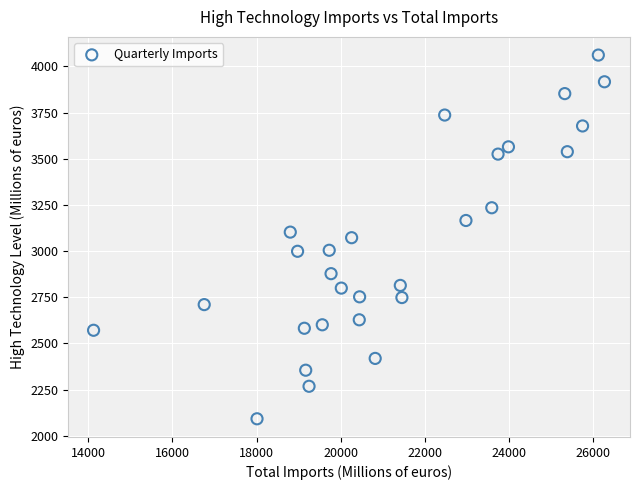

What is the range of Y values (max minus min)?

1969.9